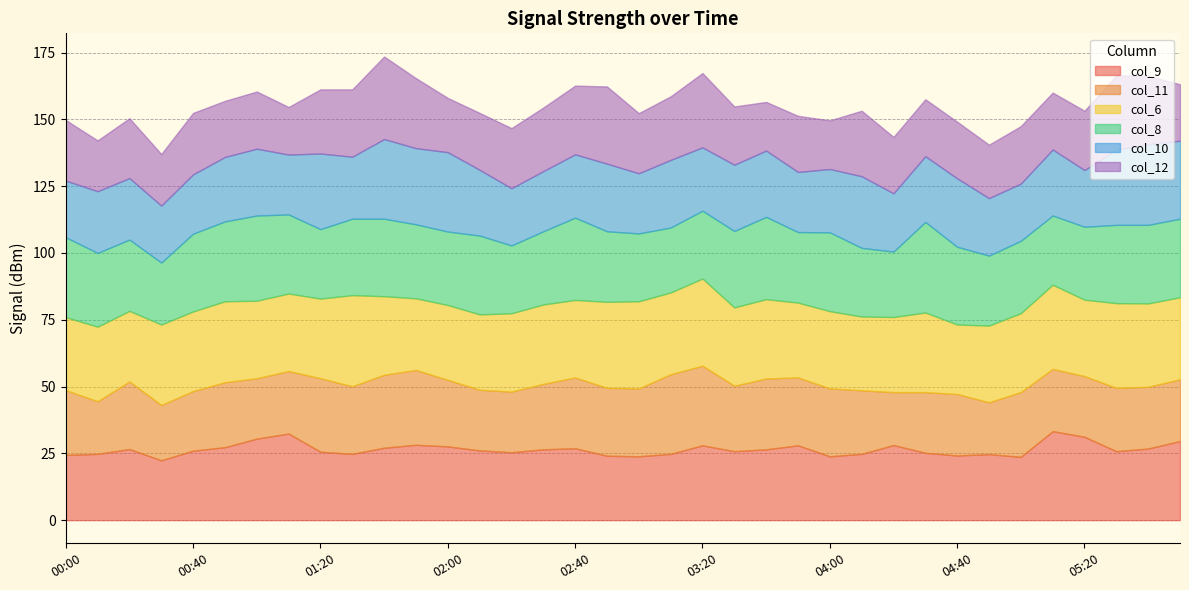

In col_6, how many points are higher than both neighbors (excluding endpoints)?

12